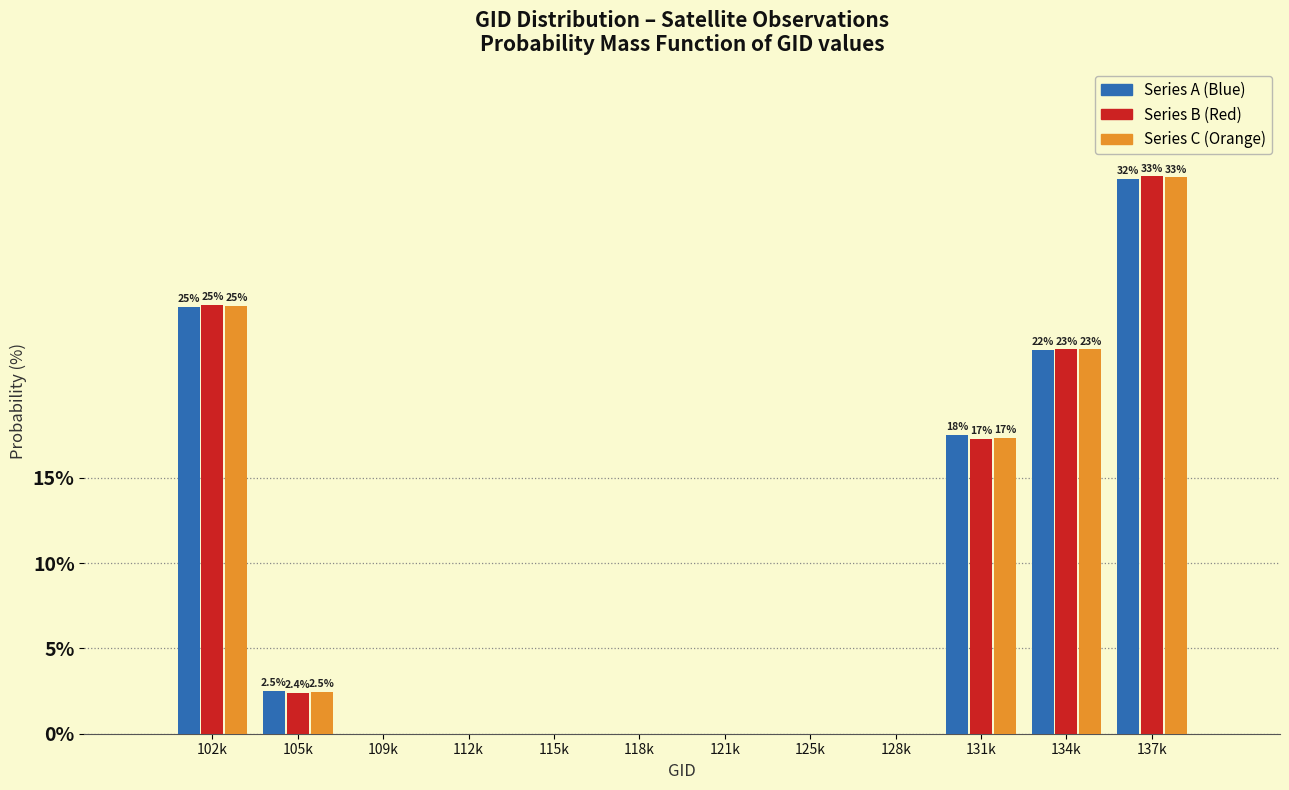

What is the maximum value shown in the chart?

32.7